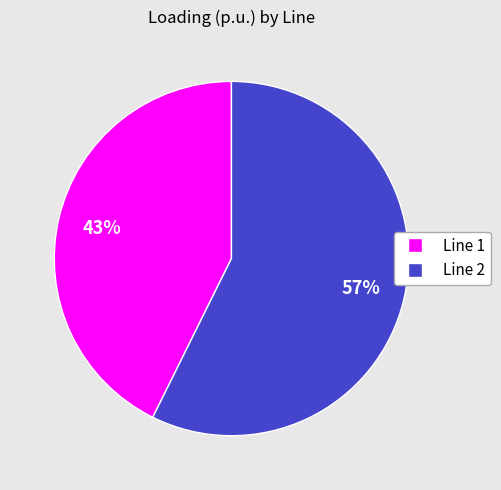

Does any single category account for the majority?

Yes